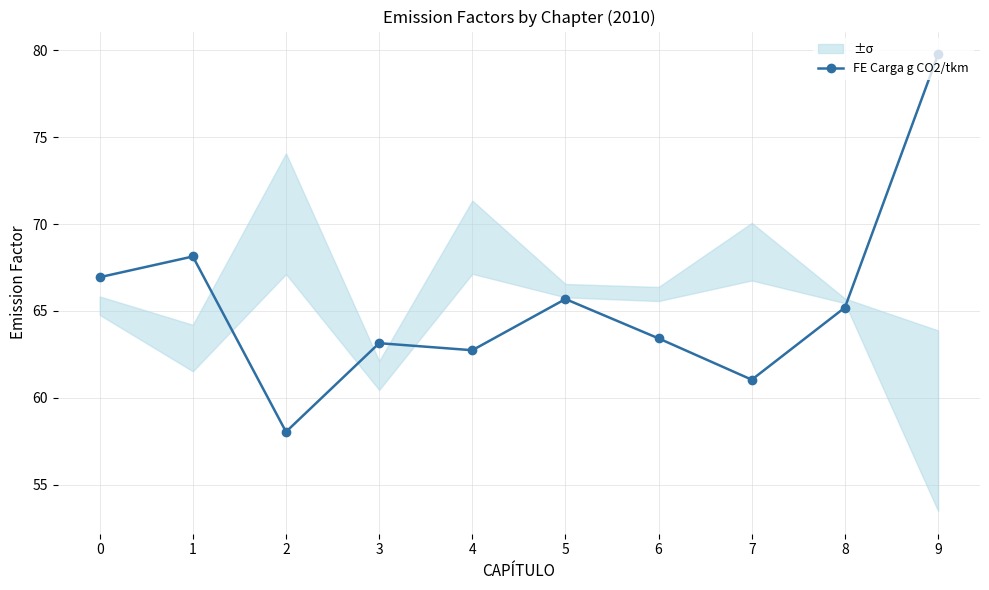

How many categories are shown in the chart?

10